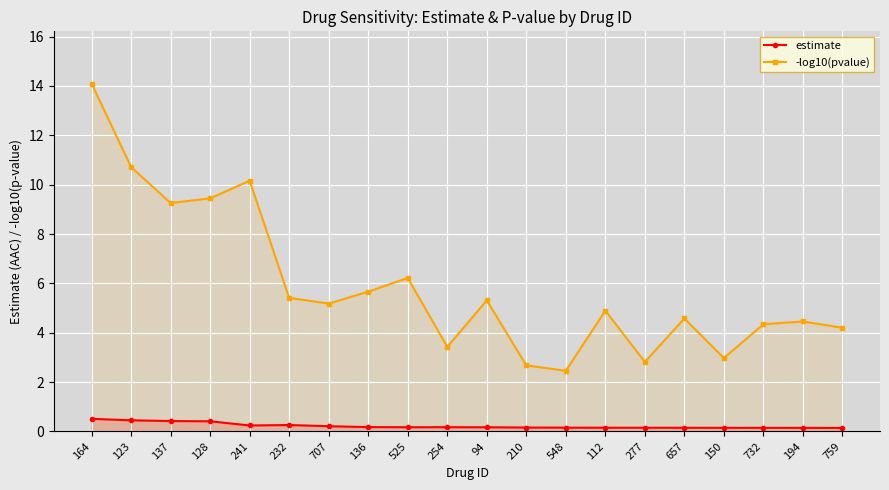

How many data points in -log10(pvalue) are above 5?

10